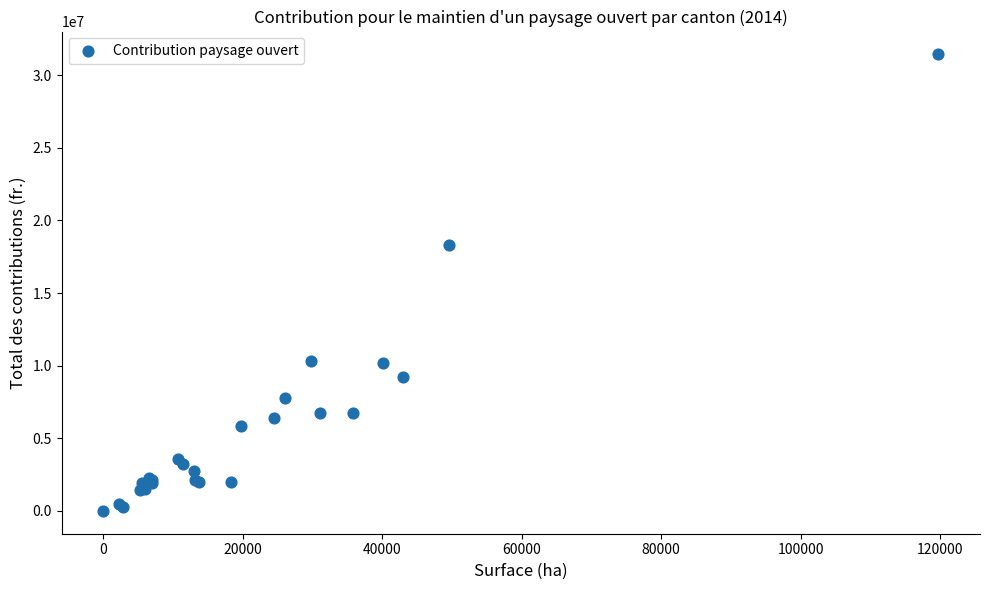

What Y value in the scatter plot is closest to 15718823?

18305142